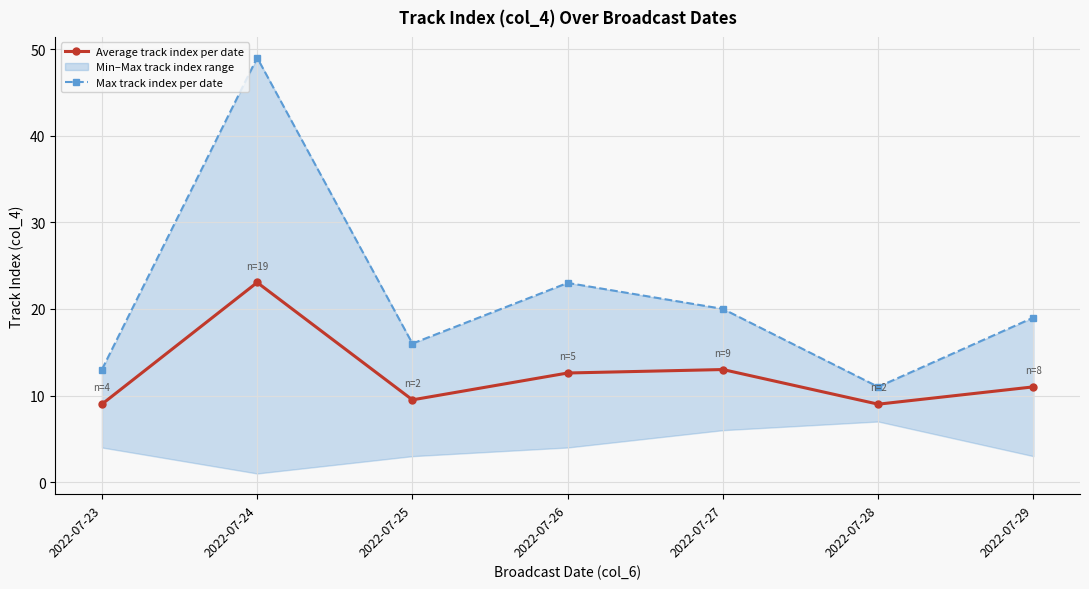

How many interior local valleys does the Max track index per date series have?

2